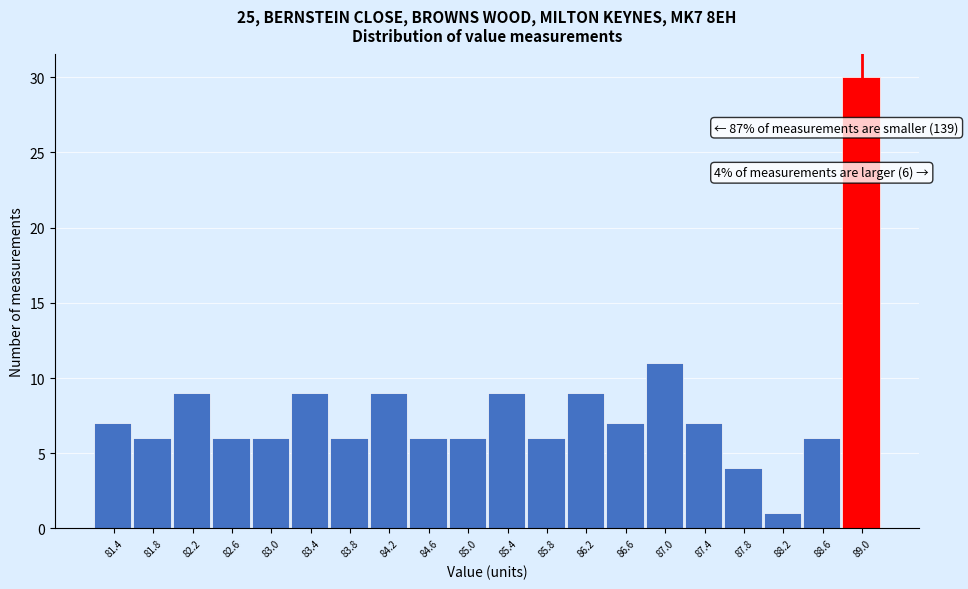

Which range on the x-axis has the tallest bar?

88.8 to 89.2